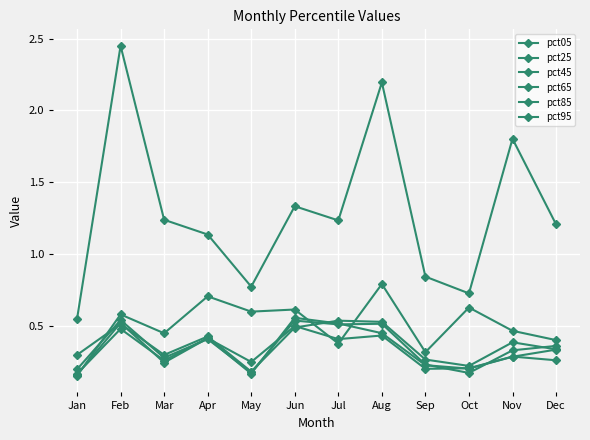

Reading left to right, transcribe all the data shown in this chart.

pct05: 0.5	2.5	1.2	1.1	0.8	1.3	1.2	2.2	0.8	0.7	1.8	1.2
pct25: 0.3	0.5	0.3	0.4	0.2	0.5	0.5	0.5	0.3	0.2	0.4	0.3
pct45: 0.2	0.5	0.3	0.4	0.2	0.5	0.5	0.5	0.2	0.2	0.3	0.4
pct65: 0.2	0.5	0.3	0.4	0.2	0.6	0.5	0.4	0.2	0.2	0.3	0.3
pct85: 0.2	0.5	0.2	0.4	0.2	0.5	0.4	0.4	0.2	0.2	0.3	0.3
pct95: 0.1	0.6	0.4	0.7	0.6	0.6	0.4	0.8	0.3	0.6	0.5	0.4